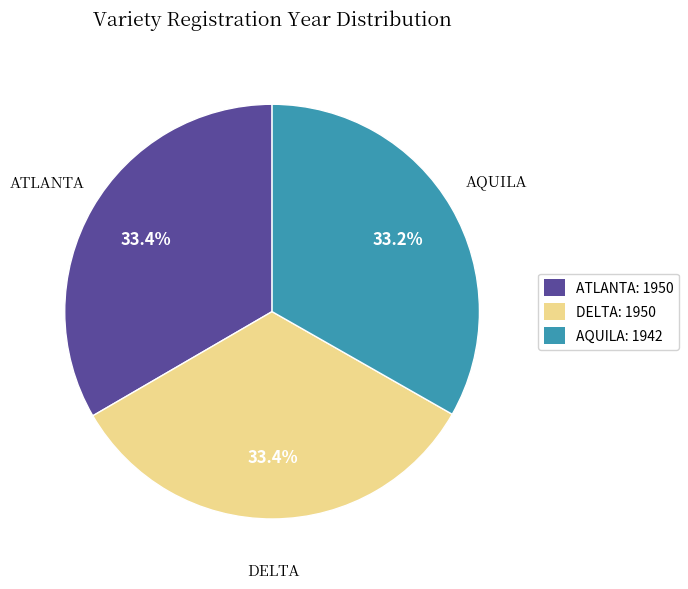

Does ATLANTA represent more than half of the total?

No